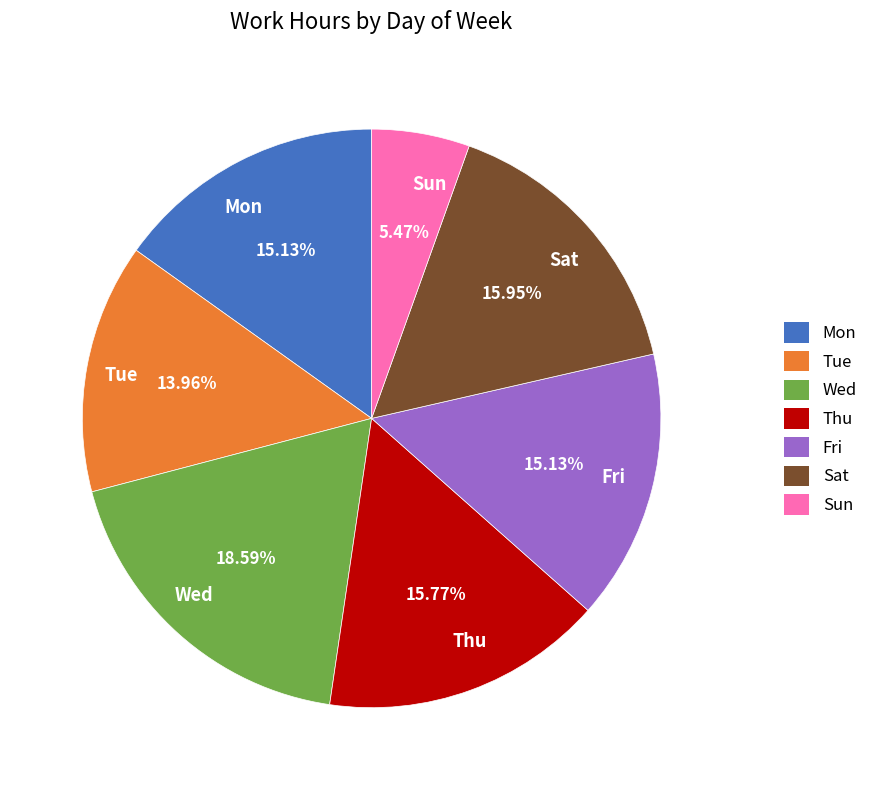

What portion of the pie excludes Tue?

86.0%